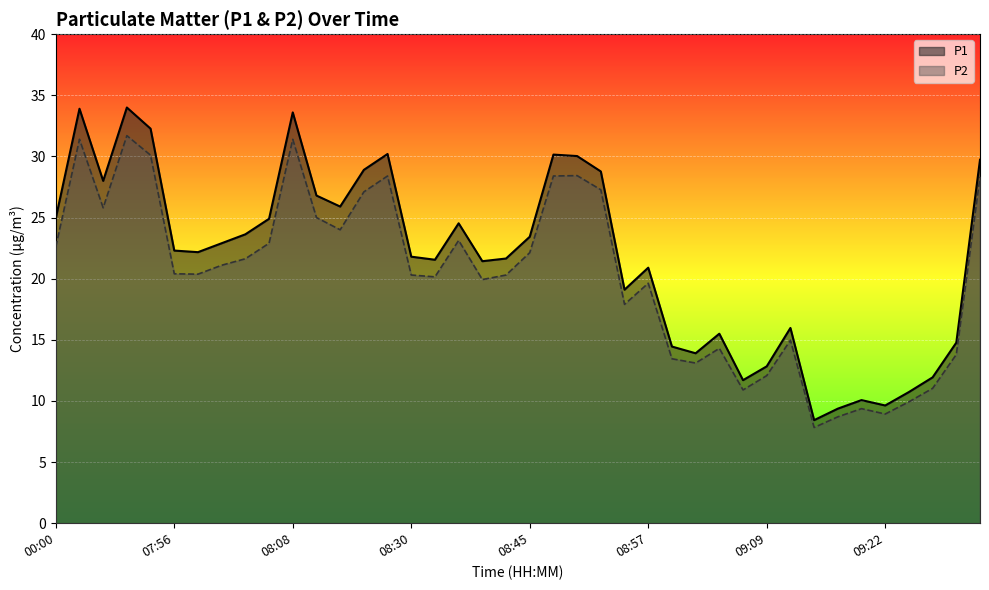

What is the total value across all series at 09:24?

20.7